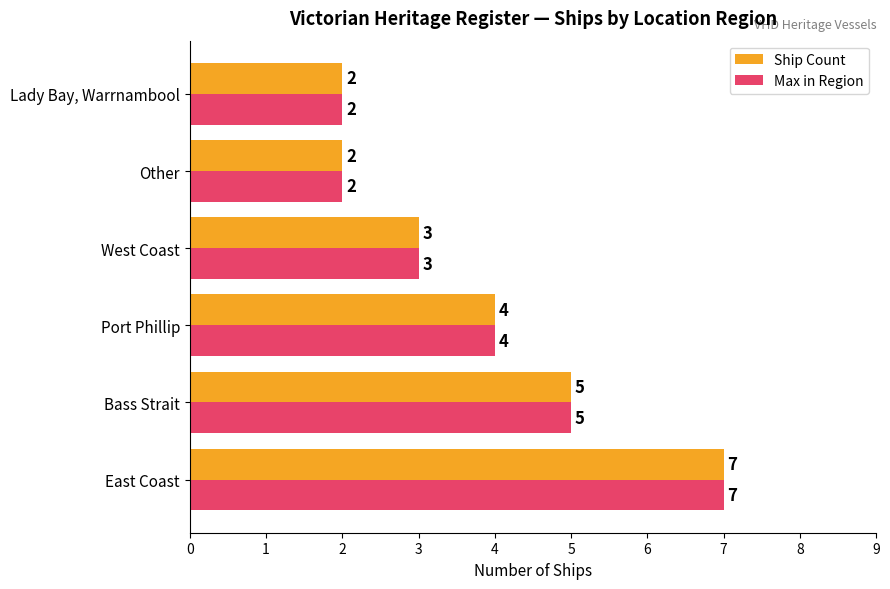

What is the approximate value of Ship Count at Bass Strait?

5